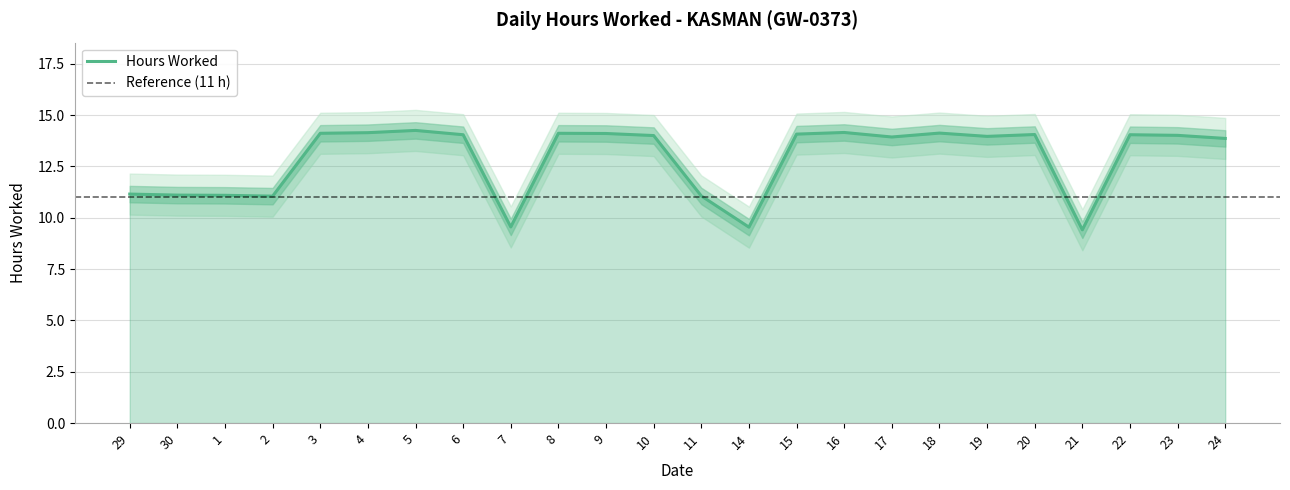

Reading left to right, list all the values displayed in this chart.

11.2	11.1	11.1	11.1	14.1	14.1	14.2	14.0	9.6	14.1	14.1	14.0	11.1	9.5	14.1	14.2	13.9	14.1	14.0	14.1	9.4	14.0	14.0	13.9